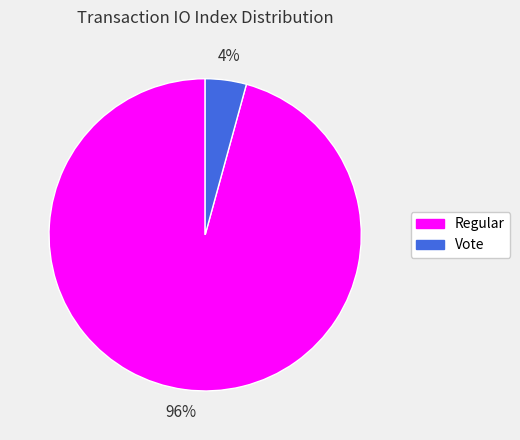

What percentage is the Vote slice, to the nearest percent?

4%